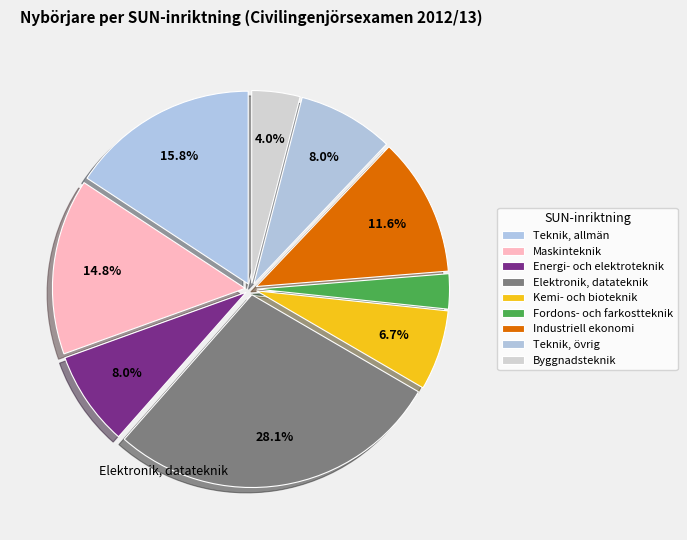

Which slice is the smallest?

Fordons- och farkostteknik